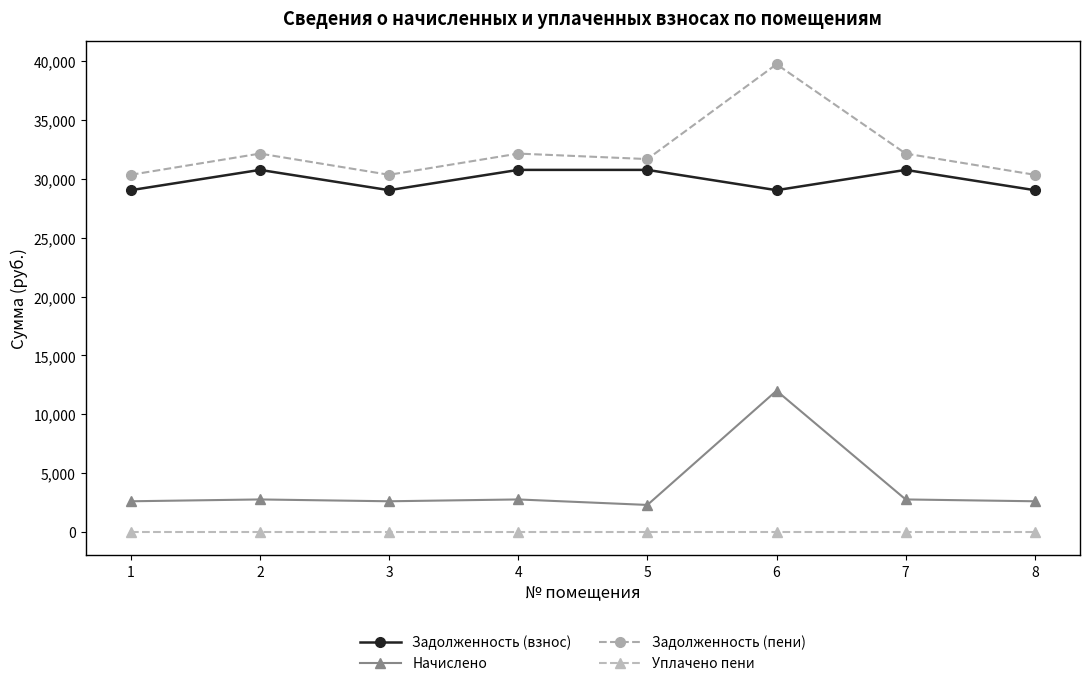

In Задолженность (взнос), how many points are lower than both neighbors (excluding endpoints)?

2